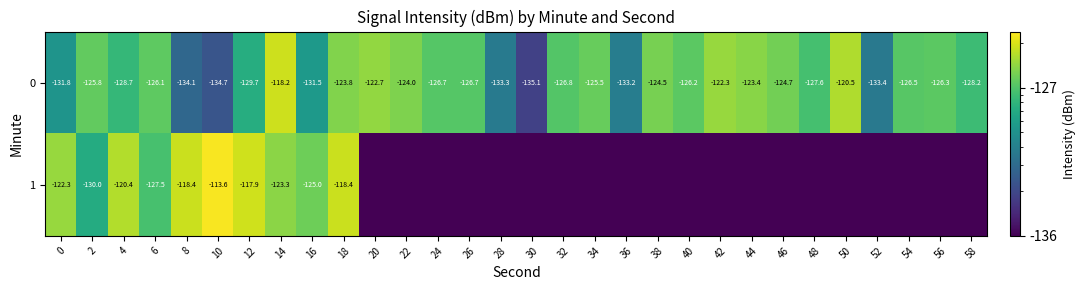

Is the value of 0 at 24 greater than the value of 1 at 2?

Yes